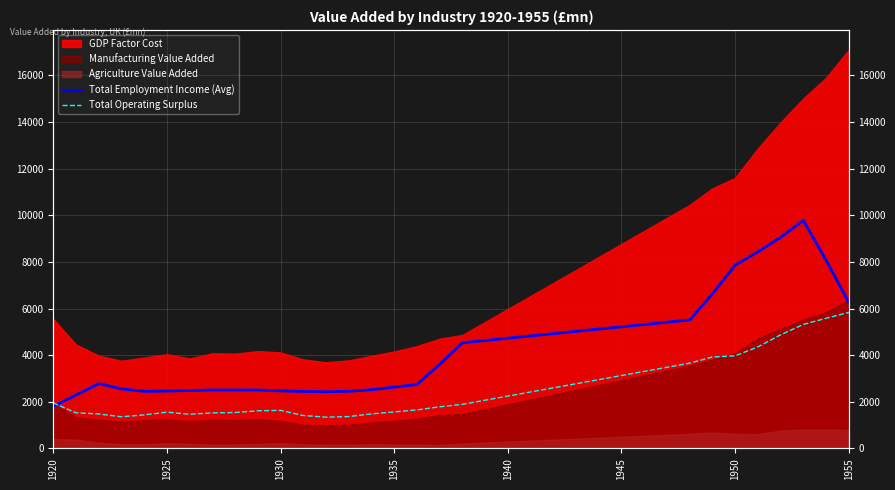

What is the average value of the Total Operating Surplus series?

2484.4